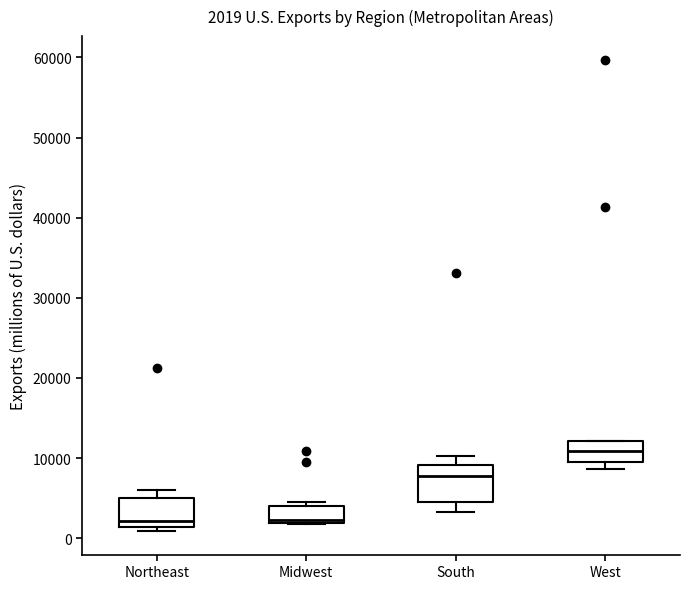

Which box's median line is the highest?

West